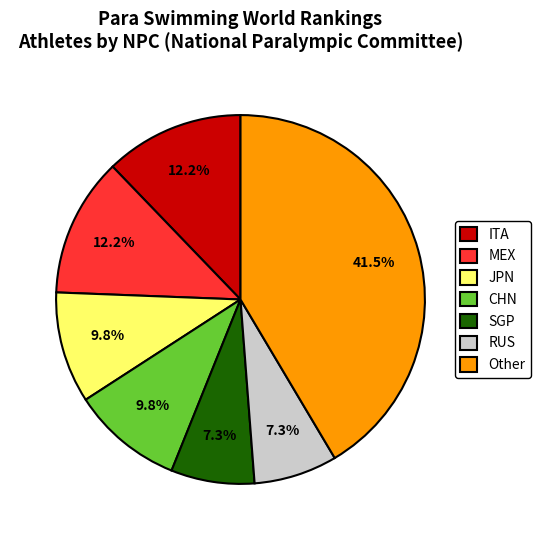

What is the largest slice in the pie chart?

Other